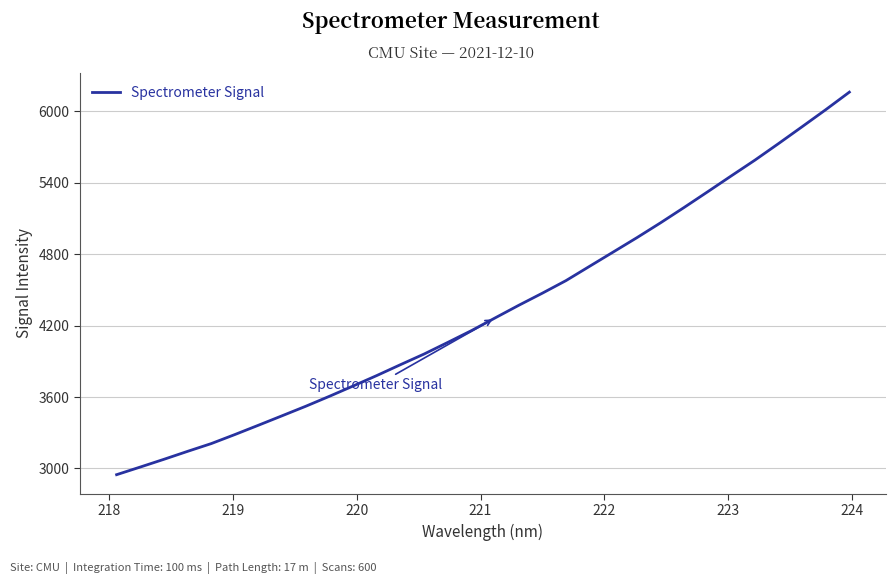

What is the difference between the maximum and minimum values?

3212.3